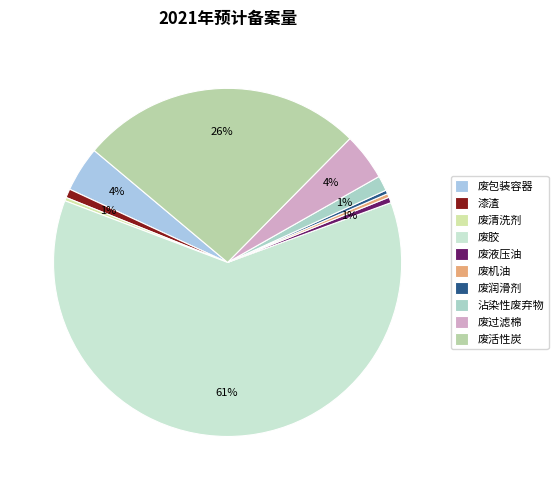

To the nearest percent, what portion does 废活性炭 represent?

26%